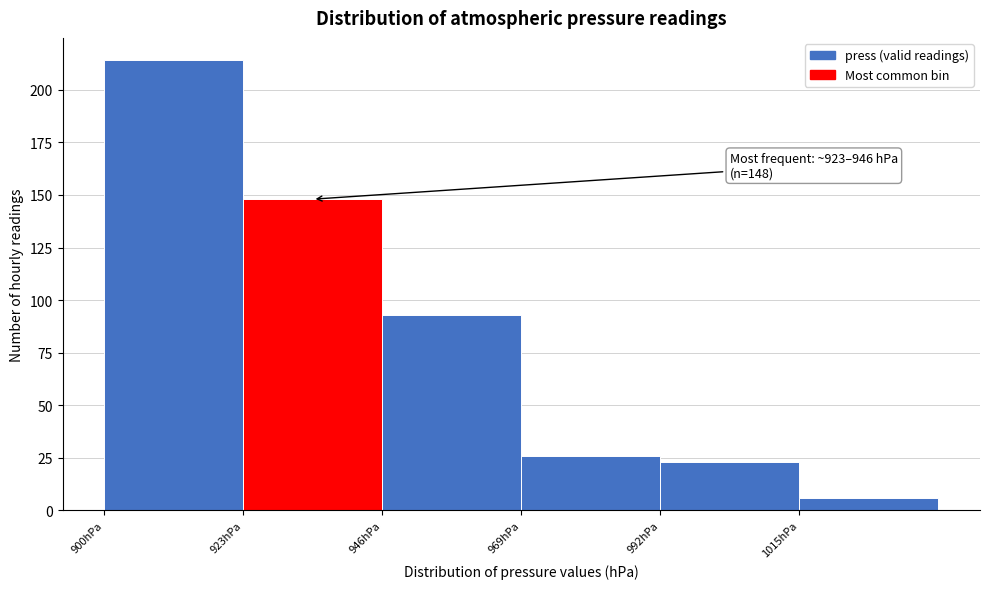

Over which range of the x-axis is the bar tallest?

900 to 923